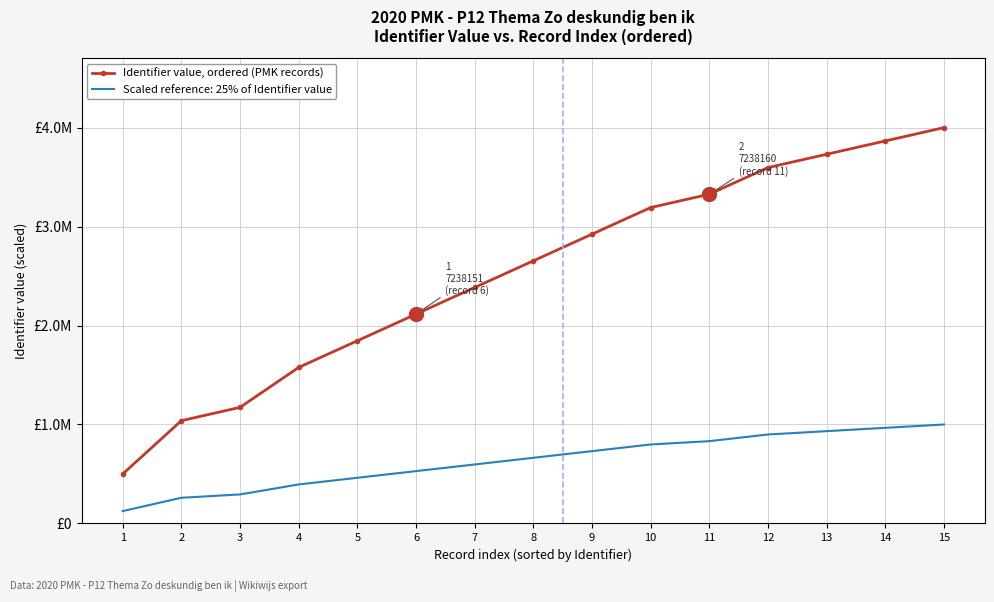

What are all the series names shown in the legend?

Identifier value, ordered (PMK records), Scaled reference: 25% of Identifier value